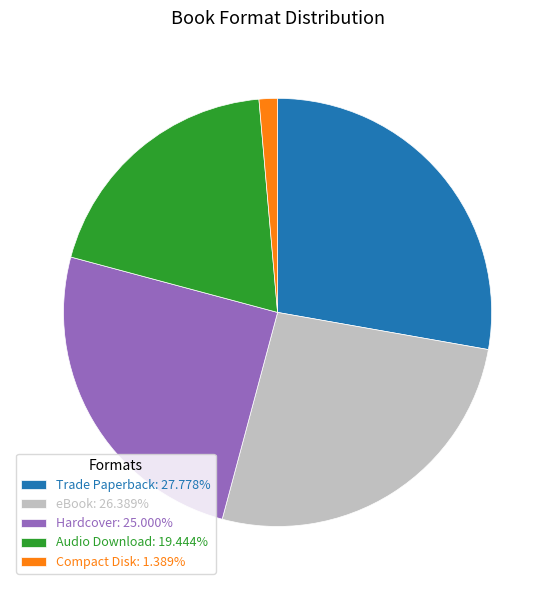

Is it true that eBook is 13% of the pie?

False